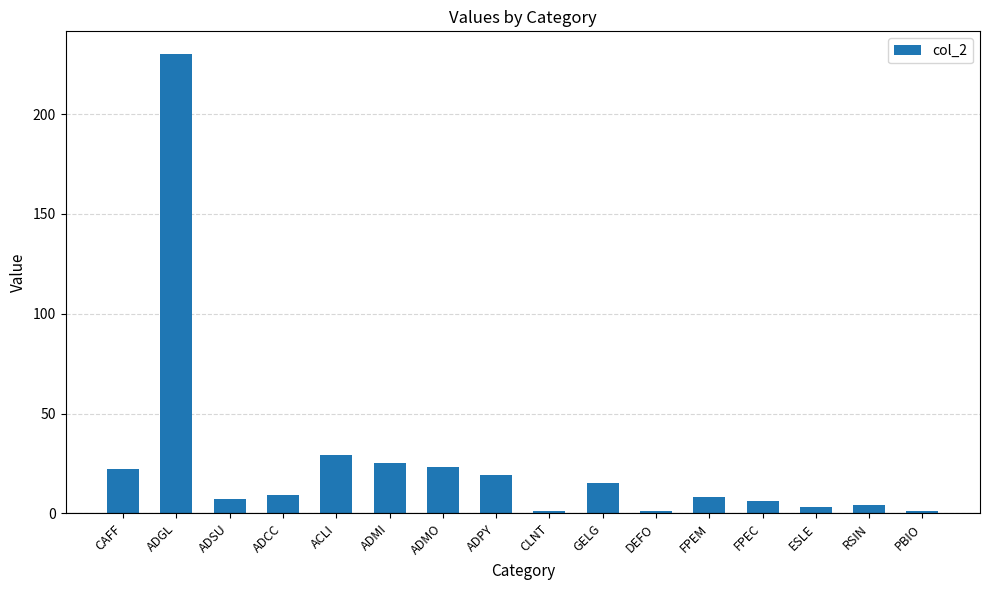

Which has a higher value, ADPY or DEFO?

ADPY